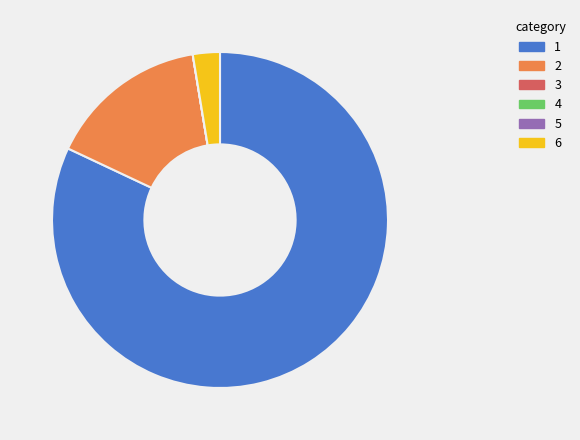

Is there any slice that represents more than half of the pie?

Yes